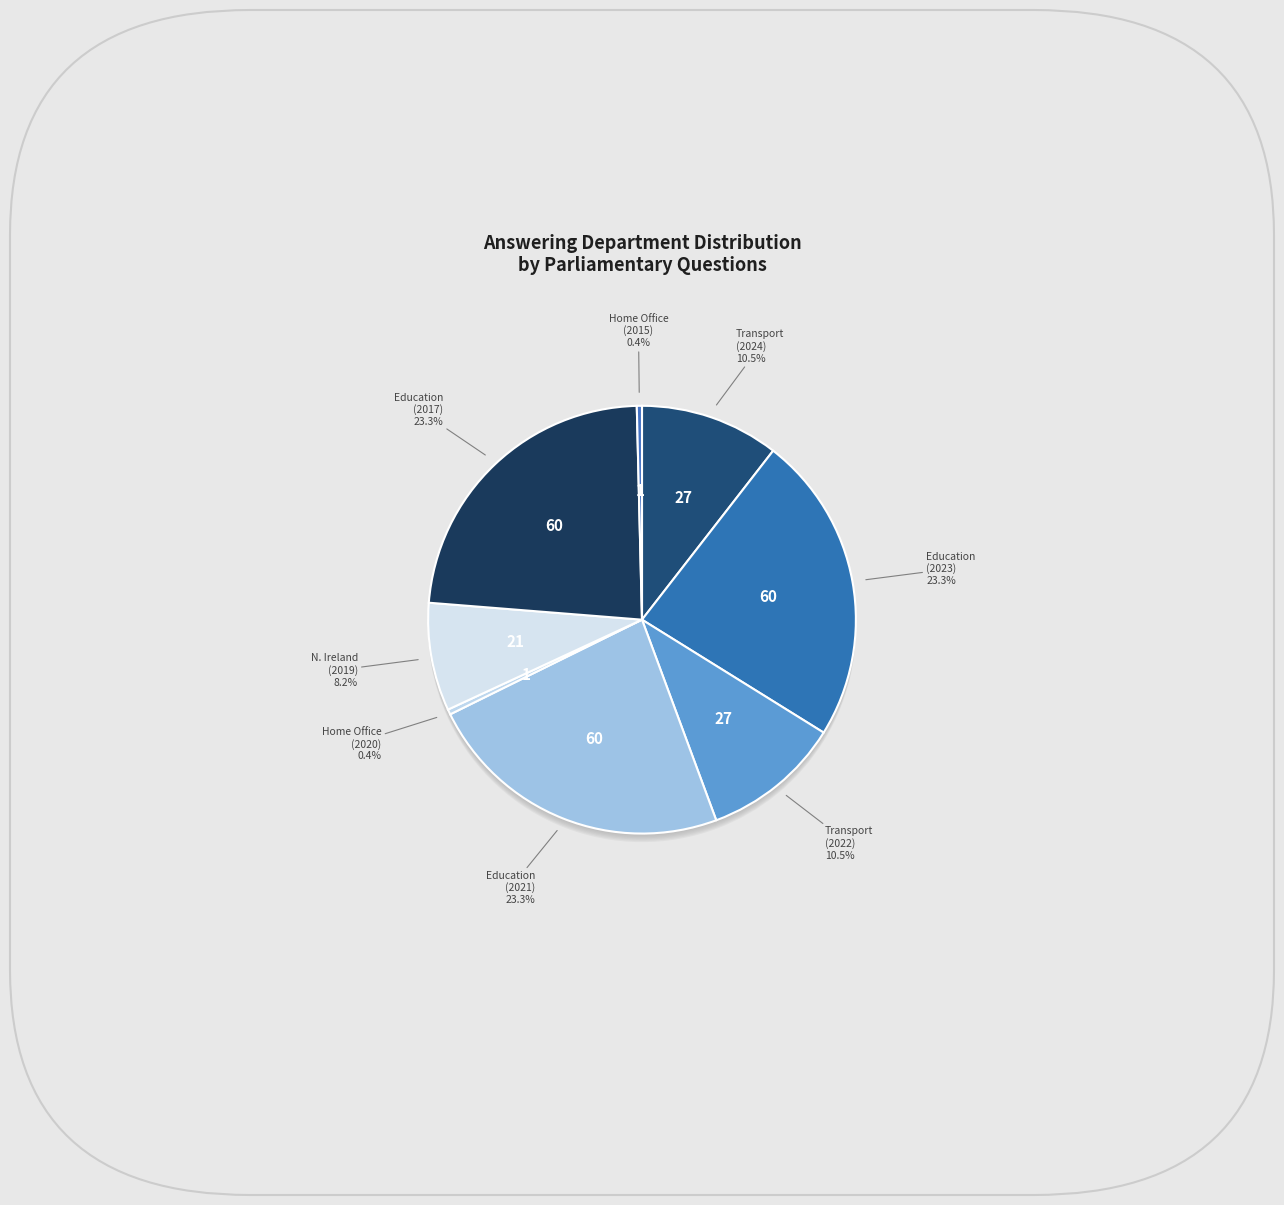

What is the smallest slice in the pie chart?

Home Office (2020)